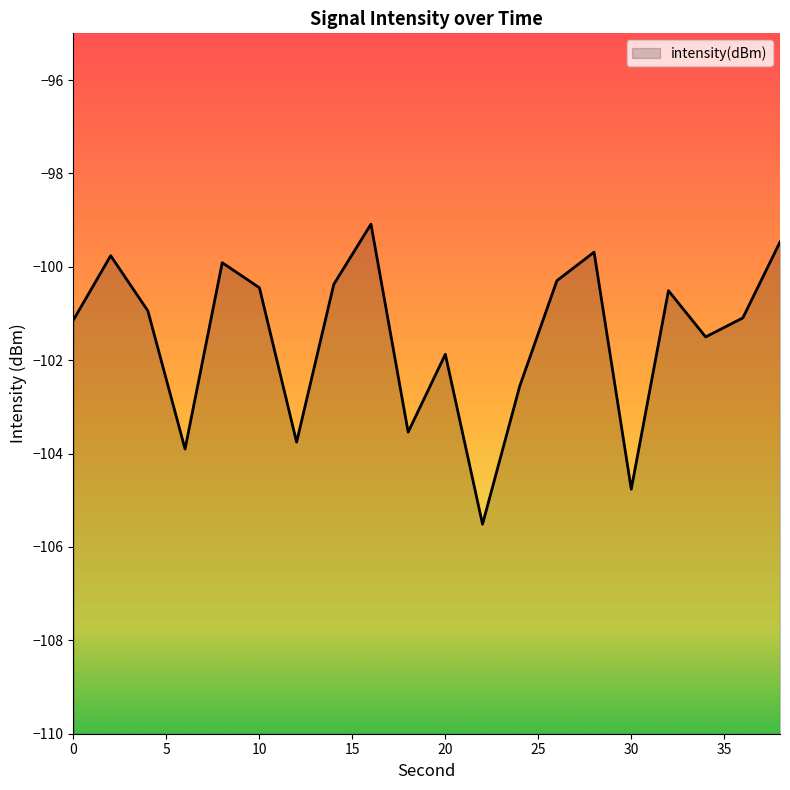

How many interior local peaks (higher than both neighbors) does the data have?

6